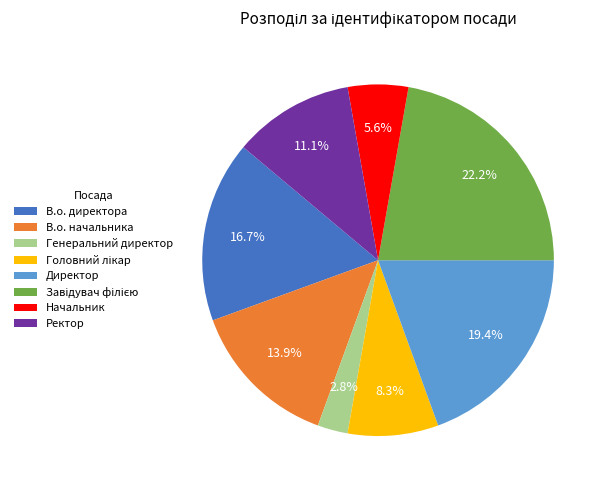

Between В.о. начальника and Ректор, which is larger?

В.о. начальника